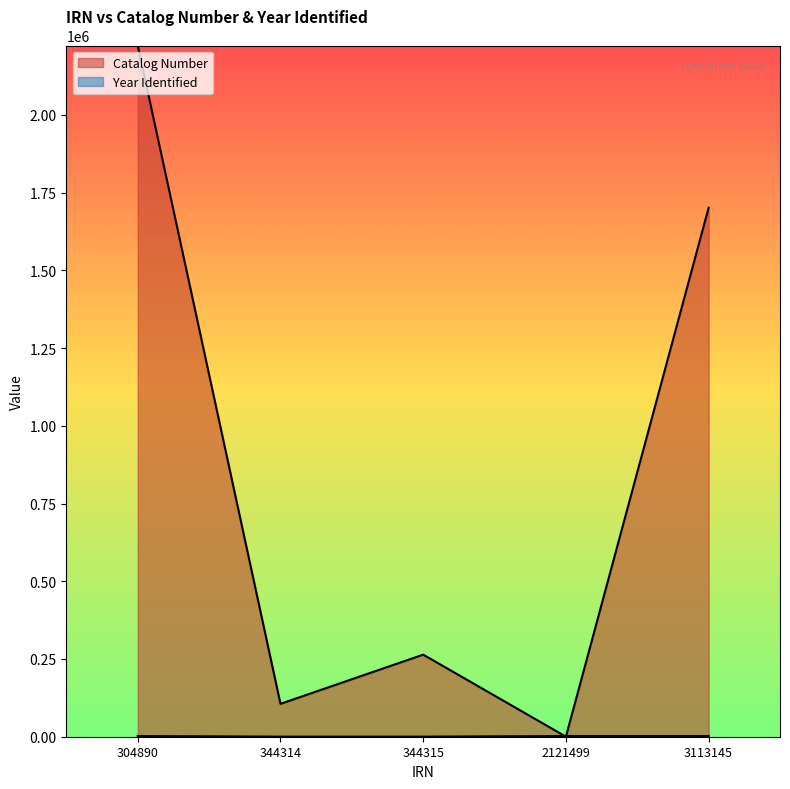

What is the difference between the maximum and minimum values in the Catalog Number series?

2223255